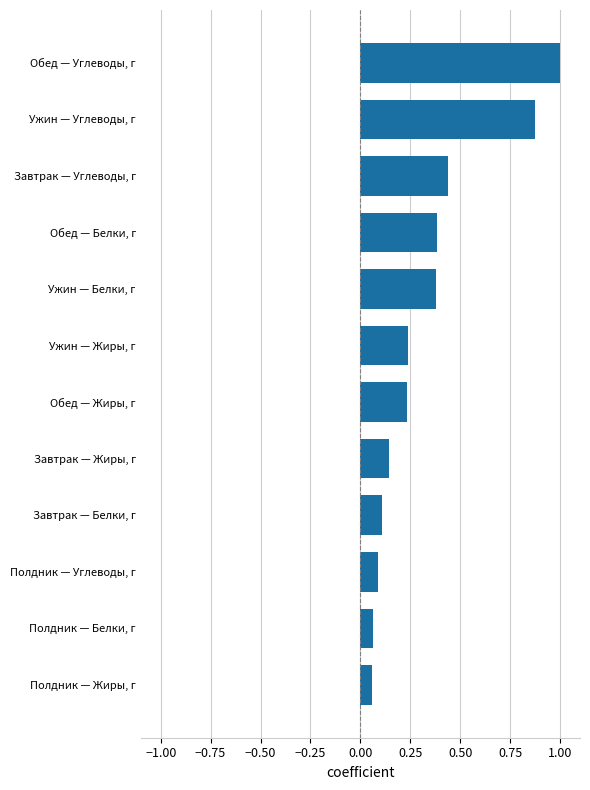

The chart shows a value of 0.1 at Завтрак — Белки, г. True or false?

True